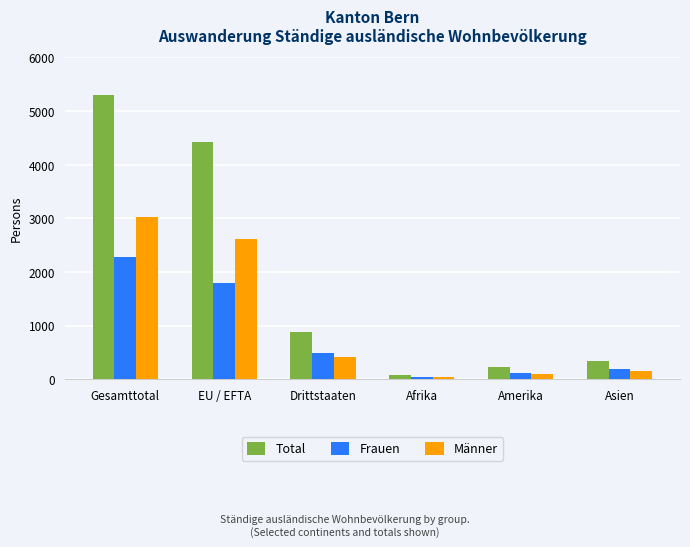

What is the sum of all Männer values?

6344